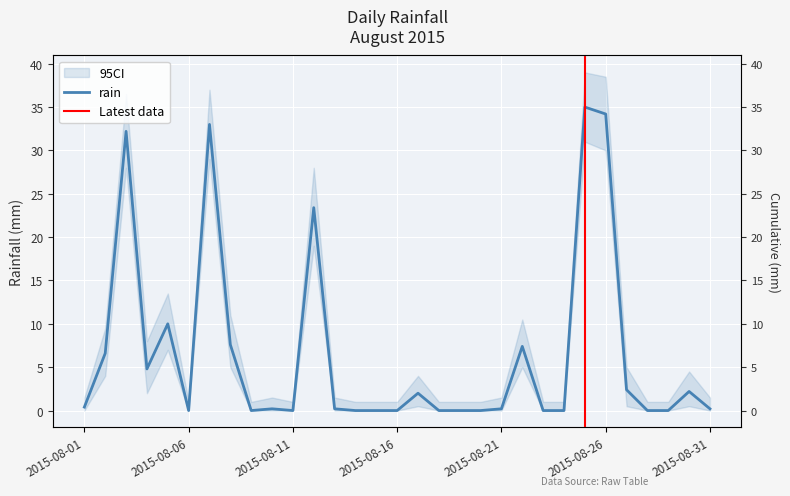

Reading left to right, extract all data points from this chart.

0.4	6.6	32.2	4.8	10.0	0.0	33.0	7.6	0.0	0.2	0.0	23.4	0.2	0.0	0.0	0.0	2.0	0.0	0.0	0.0	0.2	7.4	0.0	0.0	35.0	34.2	2.4	0.0	0.0	2.2	0.2